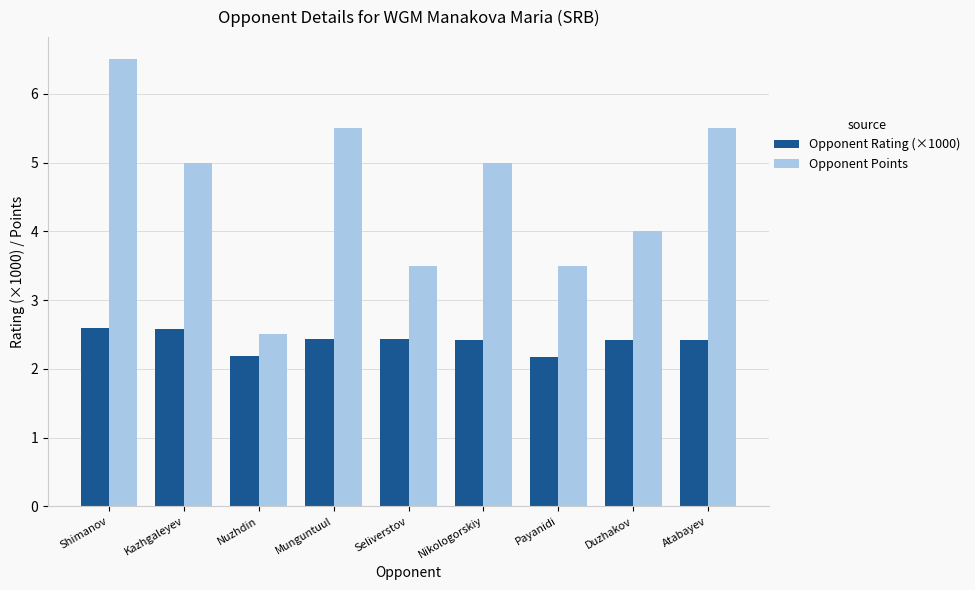

What is the spread (max minus min) of values at Kazhgaleyev?

2.4